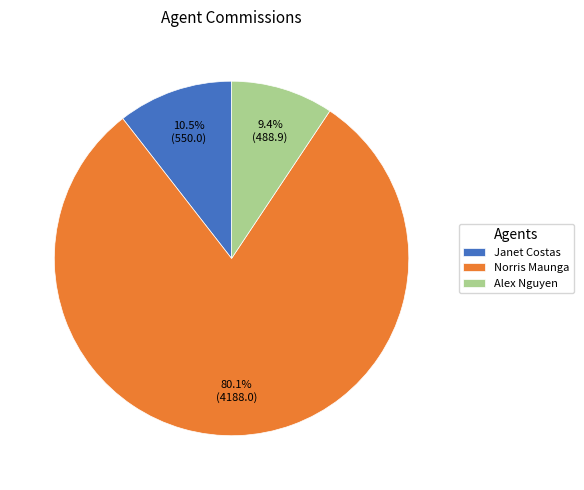

What is the largest slice in the pie chart?

Norris Maunga